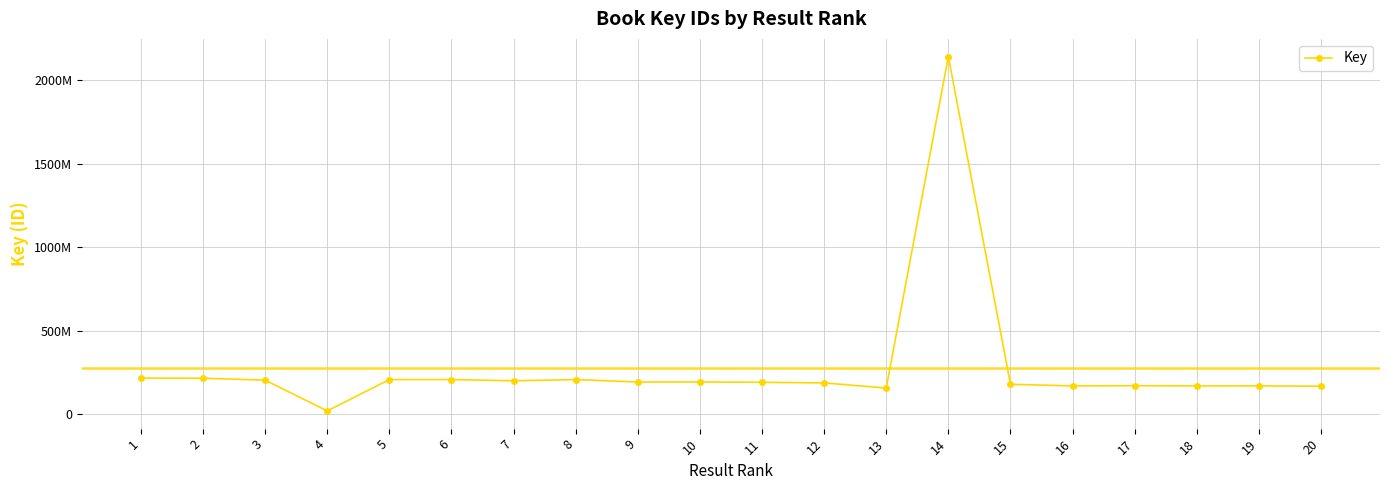

Does the chart have visible grid lines?

Yes